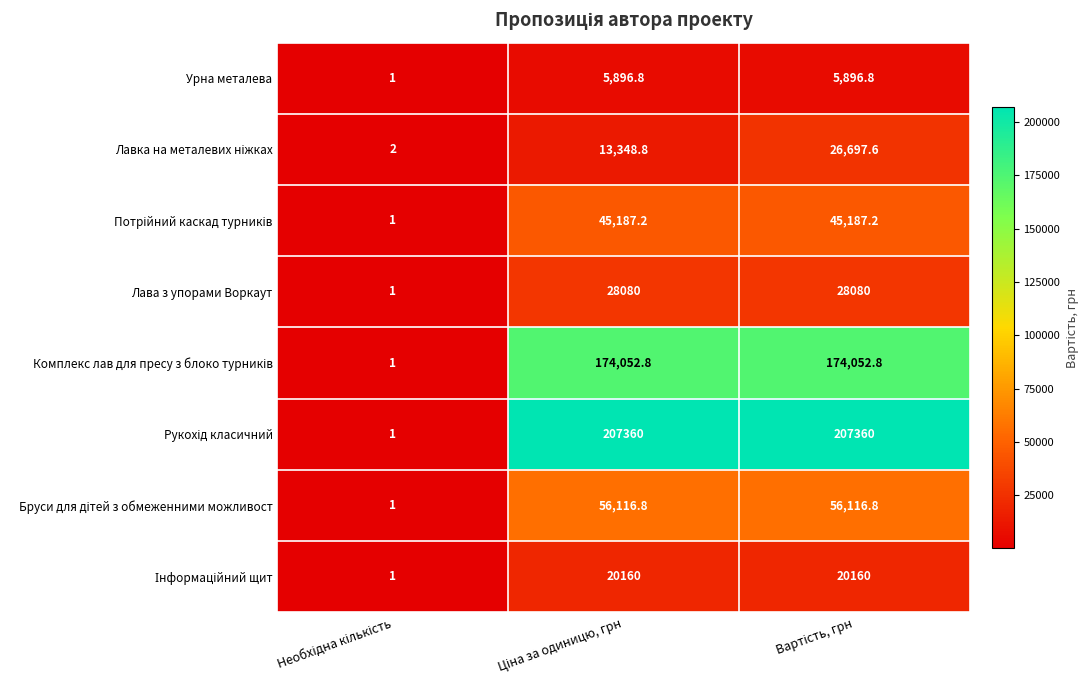

What is the difference between the maximum and minimum values in the Лава з упорами Воркаут series?

28079.0